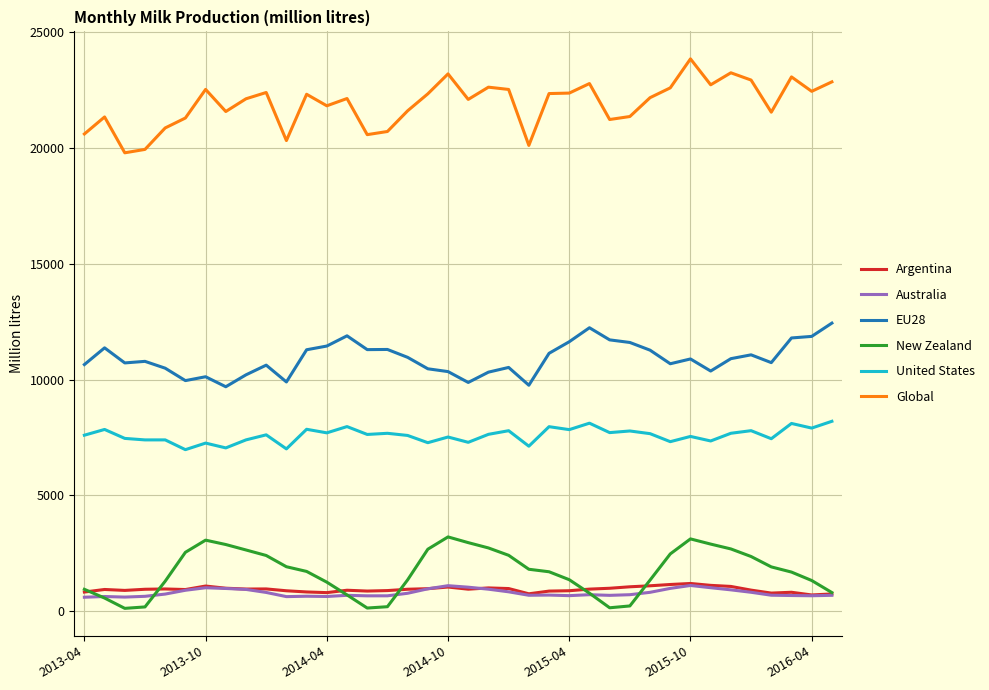

True or false: Global and Australia cross at least once.

False